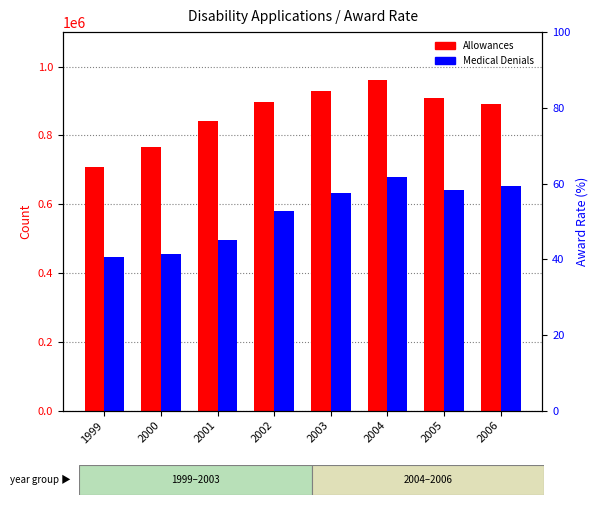

List the labels in order of Medical Denials value, largest first.

2004, 2006, 2005, 2003, 2002, 2001, 2000, 1999